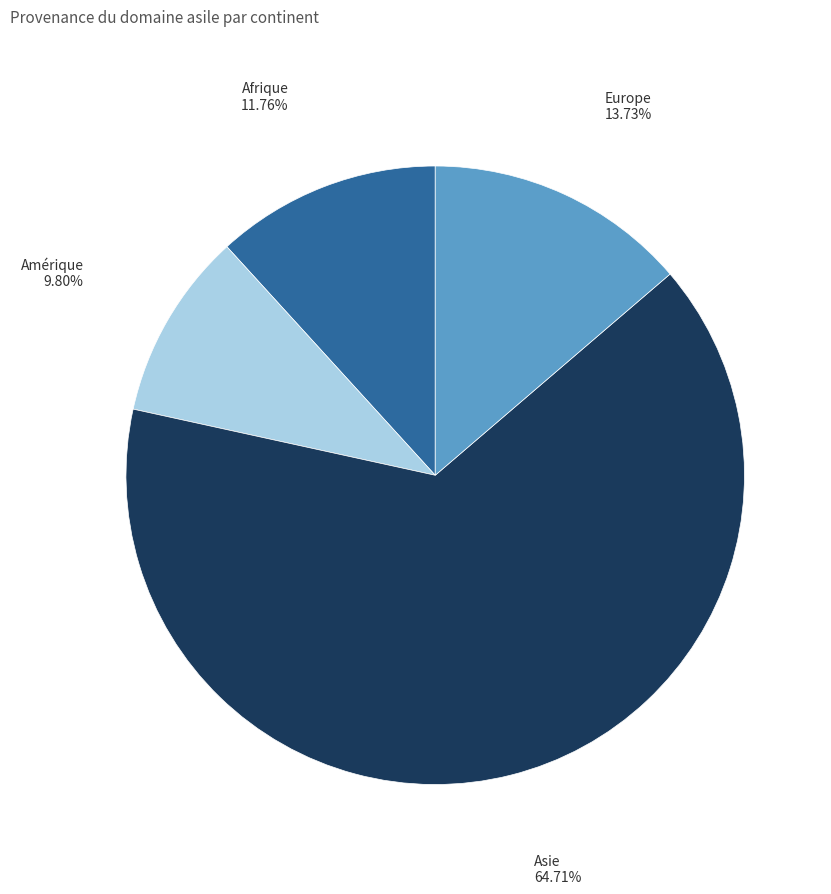

Rank the categories by value from lowest to highest.

Amérique, Afrique, Europe, Asie